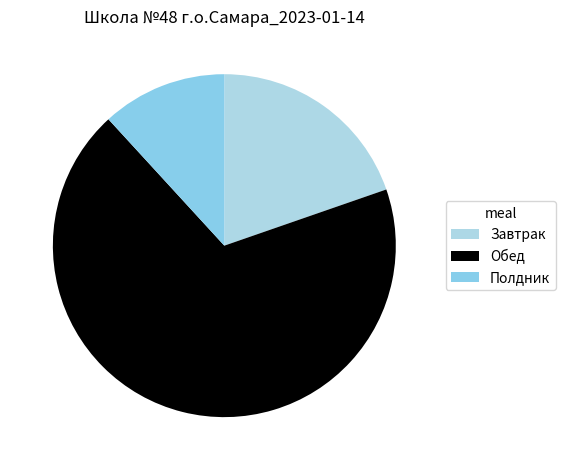

To the nearest percent, what is the difference between the largest and smallest slice percentages?

57%